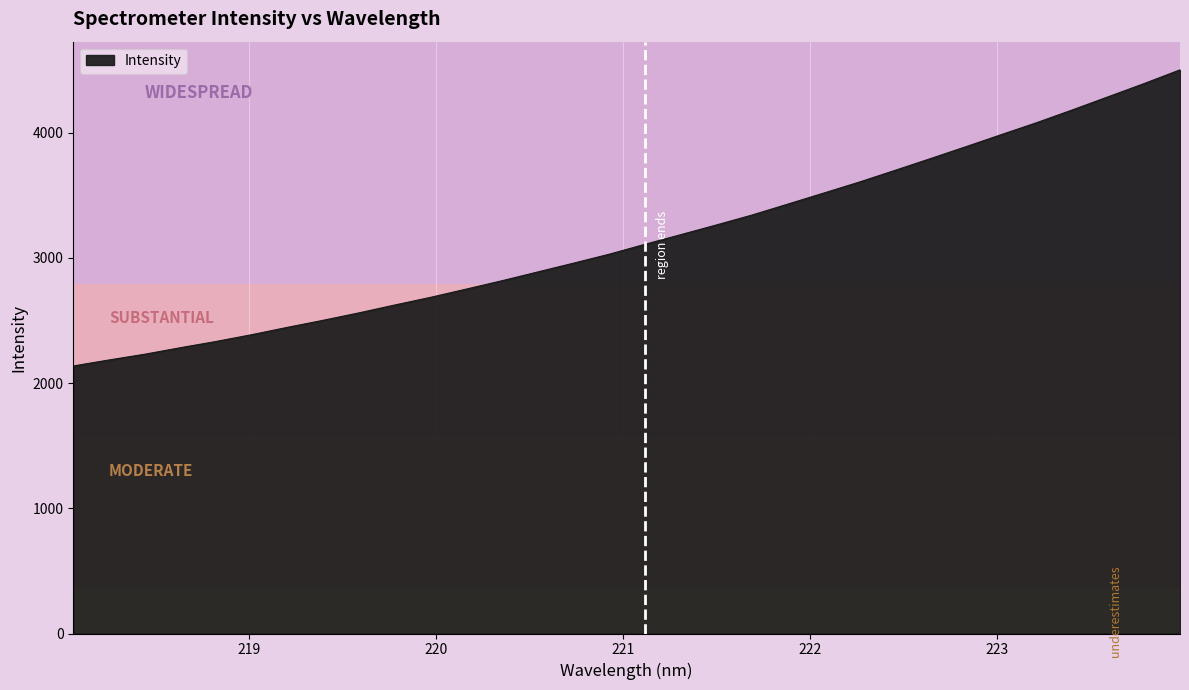

What is the maximum value shown in the chart?

4501.4